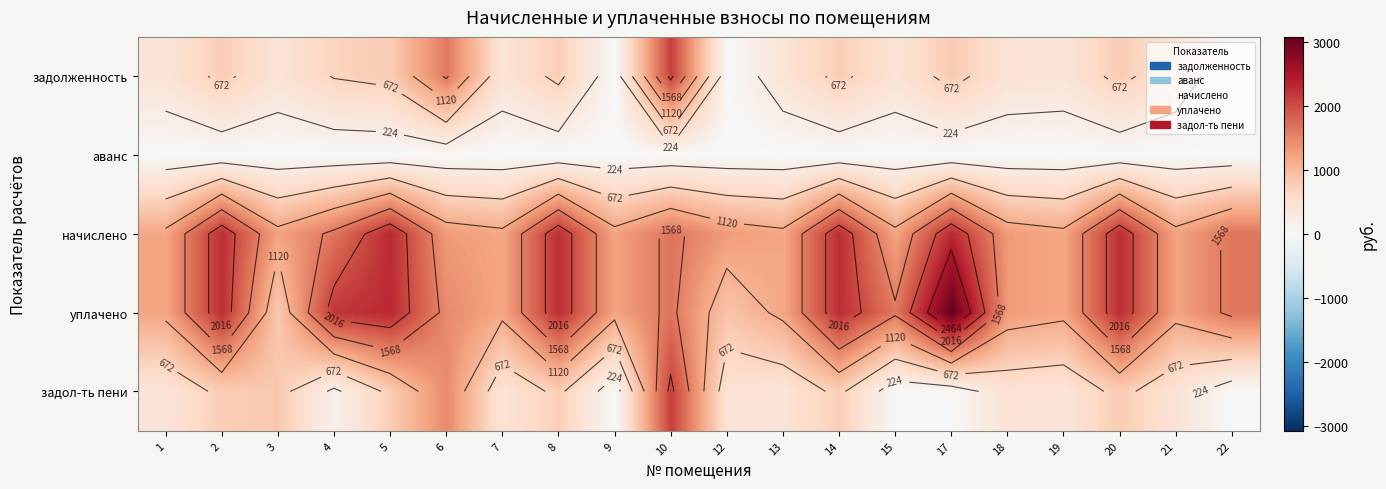

What is the sum of all уплачено values?

33338.1